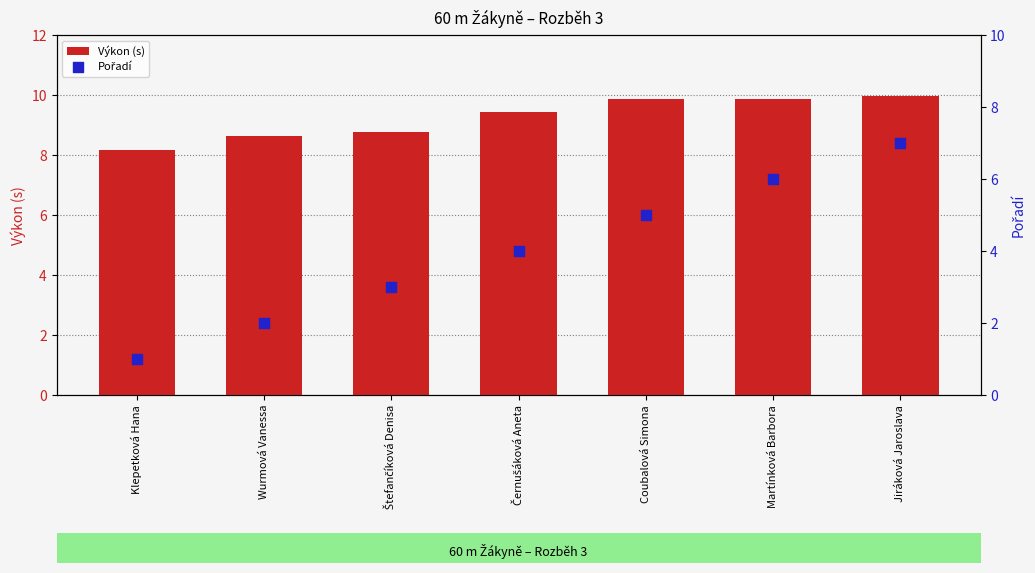

Which series has the largest total across all categories?

Výkon (s)